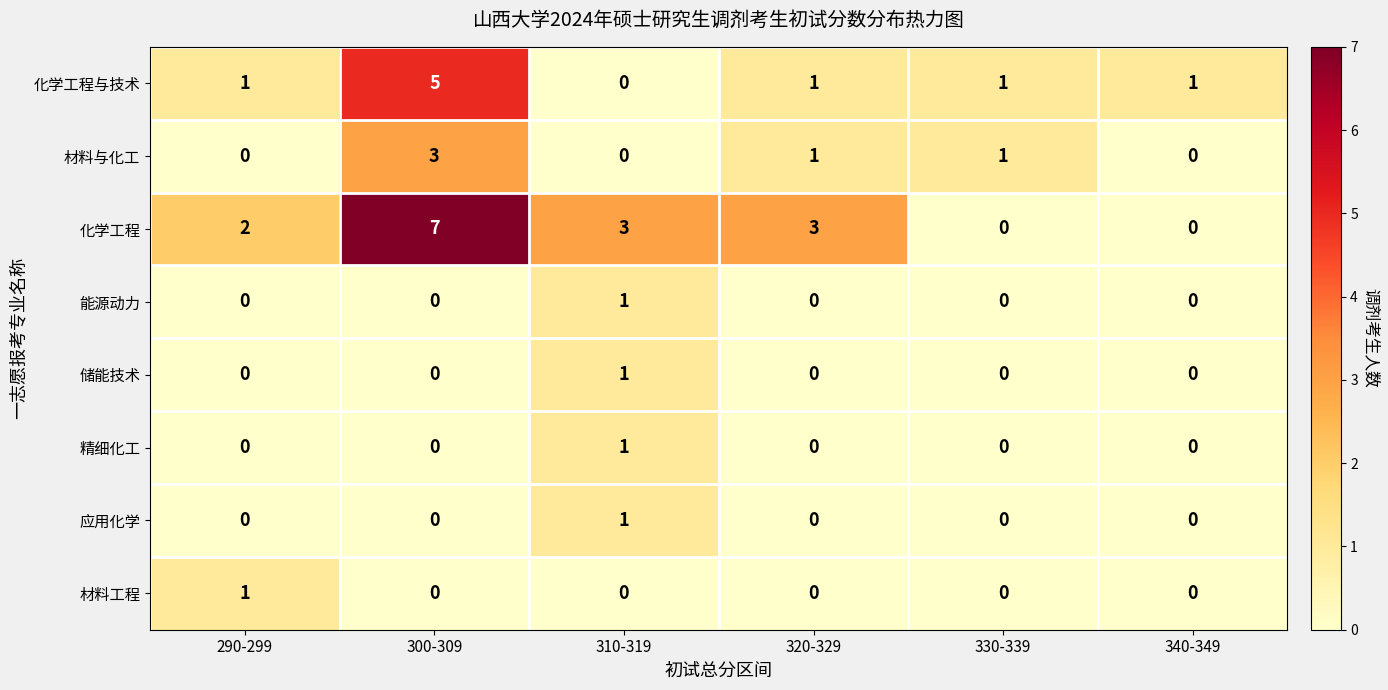

The 材料与化工 series shows -2 at 310-319. True or false?

False